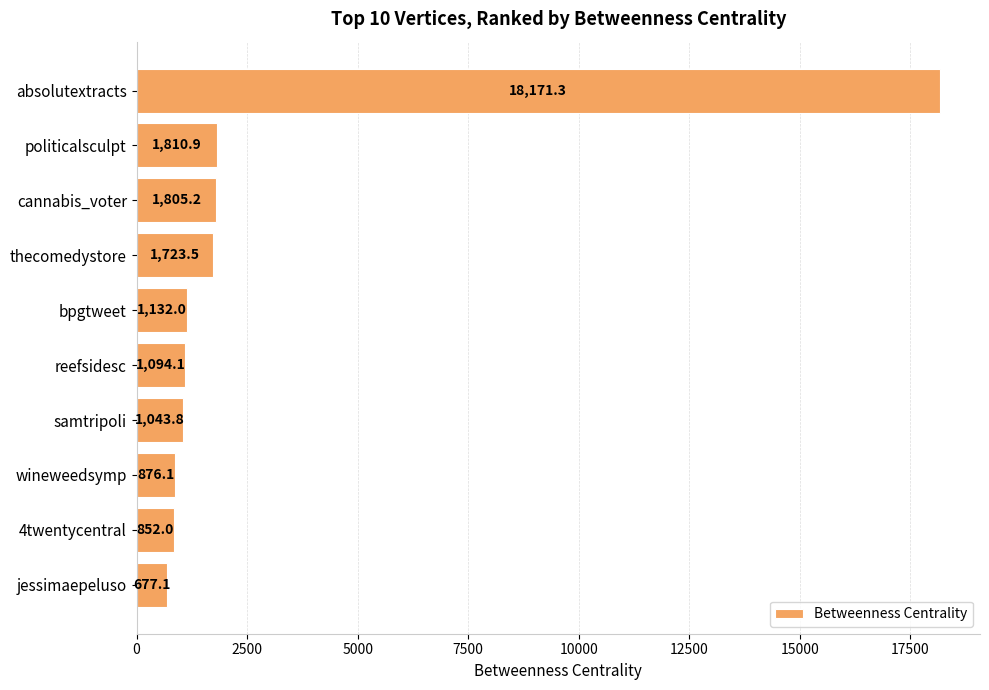

List the labels in order of value, largest first.

absolutextracts, politicalsculpt, cannabis_voter, thecomedystore, bpgtweet, reefsidesc, samtripoli, wineweedsymp, 4twentycentral, jessimaepeluso